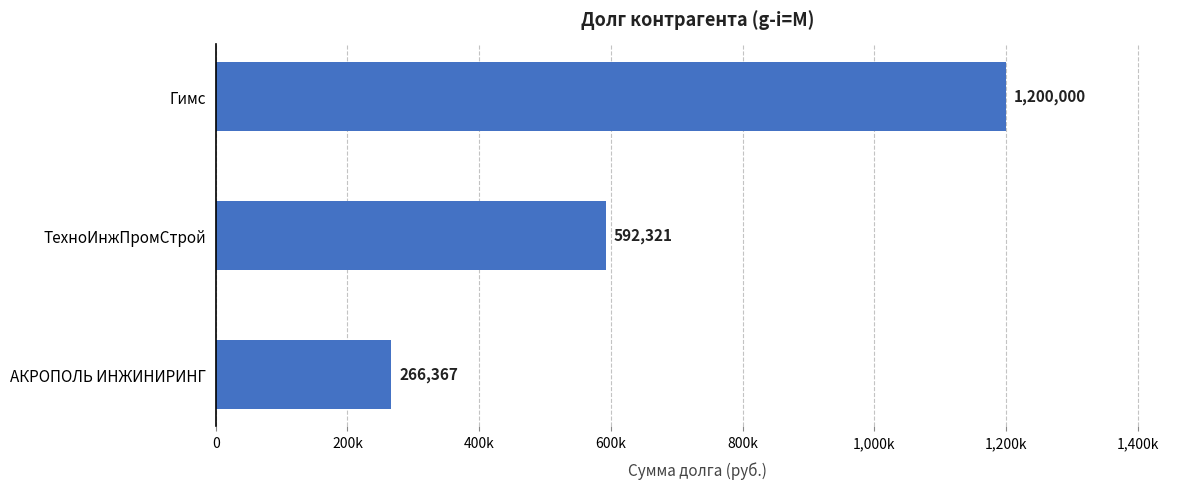

Rank the categories by value from lowest to highest.

АКРОПОЛЬ ИНЖИНИРИНГ, ТехноИнжПромСтрой, Гимс